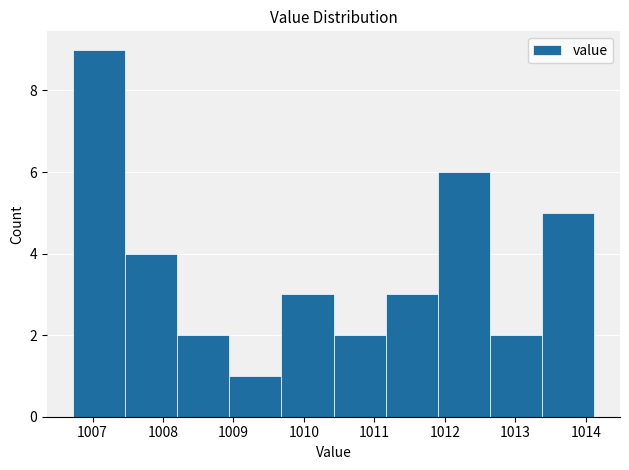

Reading left to right, transcribe this chart: for each bar, give the range it covers on the x-axis and its height. Neither the bar edges nor the heights are printed on the chart, so give them approximately, as read against the axes.

1006.7 to 1007.5: 9
1007.5 to 1008.2: 4
1008.2 to 1008.9: 2
1008.9 to 1009.7: 1
1009.7 to 1010.4: 3
1010.4 to 1011.2: 2
1011.2 to 1011.9: 3
1011.9 to 1012.6: 6
1012.6 to 1013.4: 2
1013.4 to 1014.1: 5